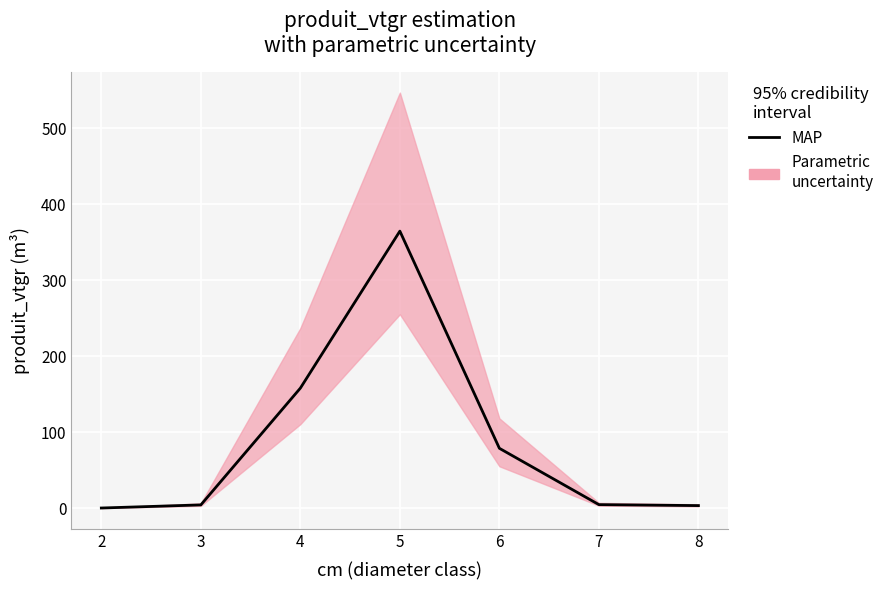

At which category does the data reach its first local peak?

5